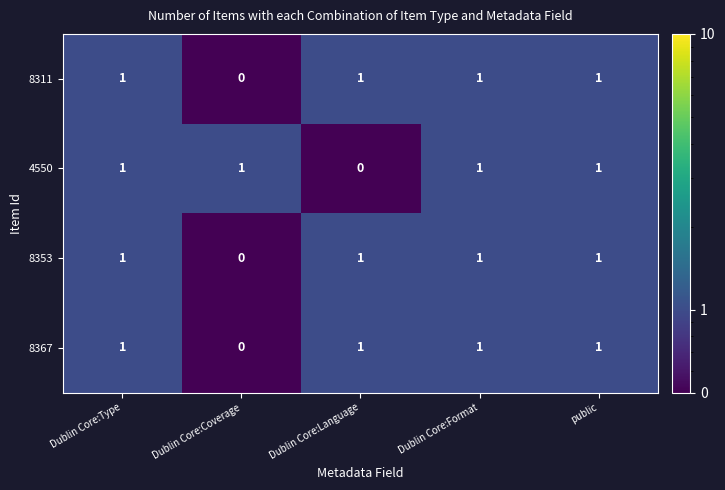

Reading left to right, what are all the values shown in this chart?

8311: 1	0	1	1	1
4550: 1	1	0	1	1
8353: 1	0	1	1	1
8367: 1	0	1	1	1